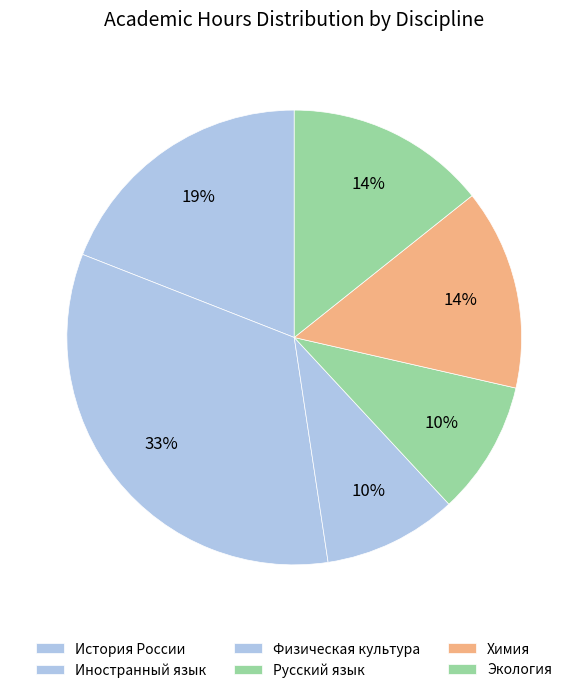

What is the smallest slice in the pie chart?

Физическая культура и спорт